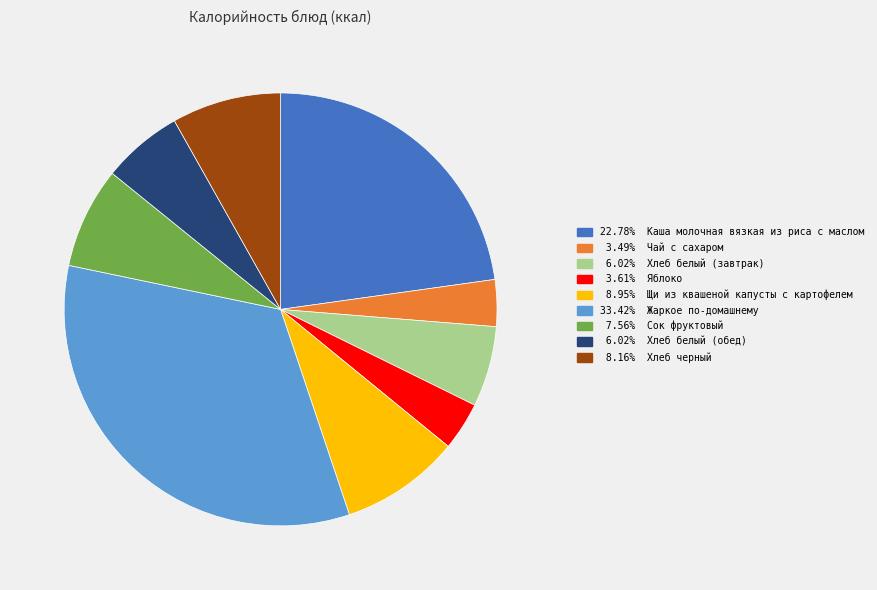

Approximately how many times larger is the value at 6.02% Хлеб белый (обед) compared to 3.61% Яблоко?

1.7